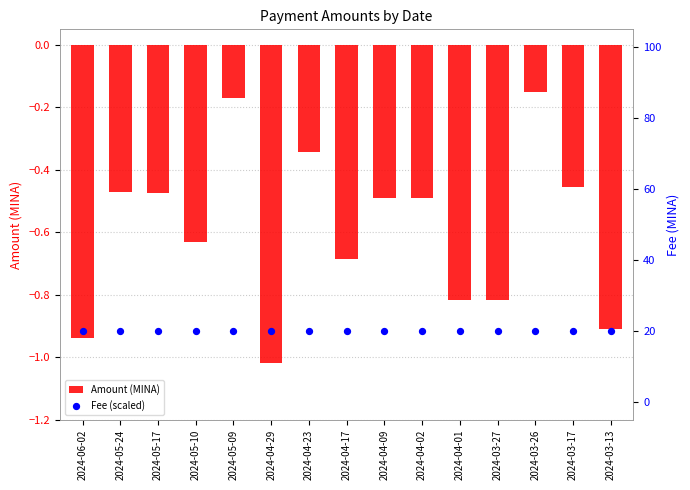

Which series reaches the maximum Y coordinate?

Fee (scaled)